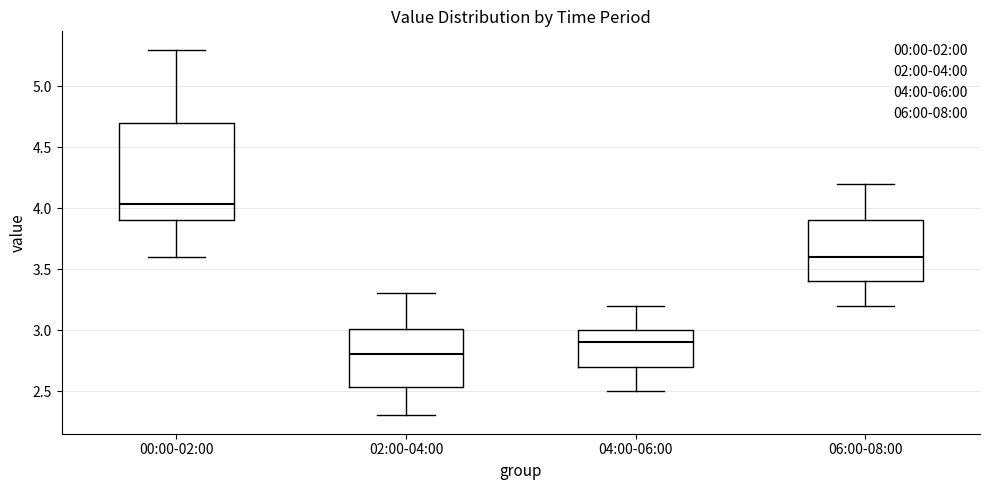

Which box has the lowest median line?

02:00-04:00